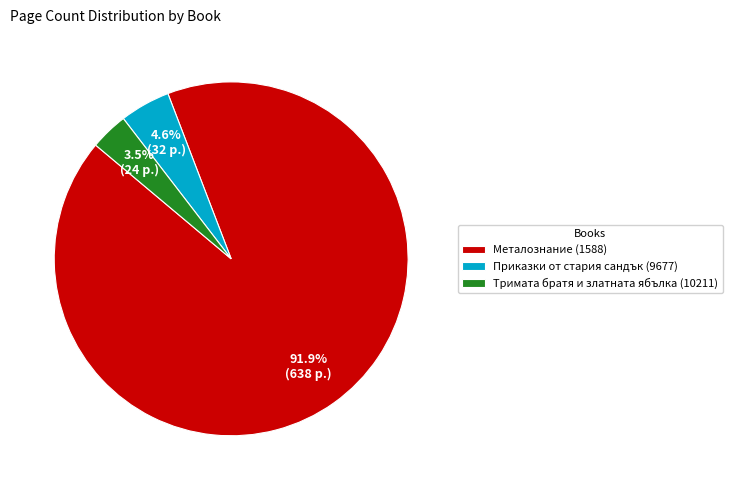

To the nearest percent, what portion does Металознание (1588) represent?

92%